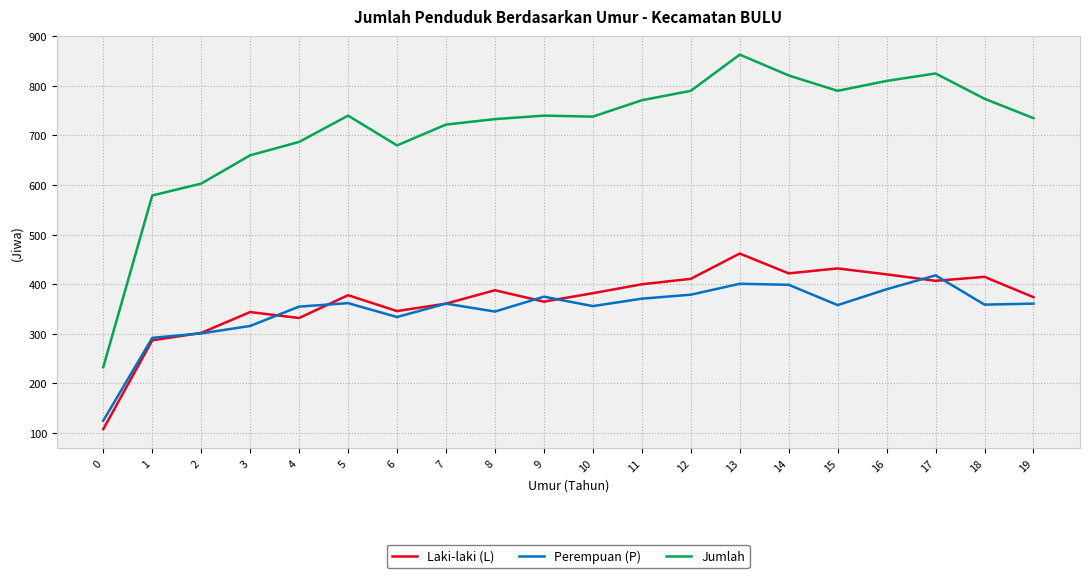

Between 2 and 6, which series saw the biggest shift?

Jumlah